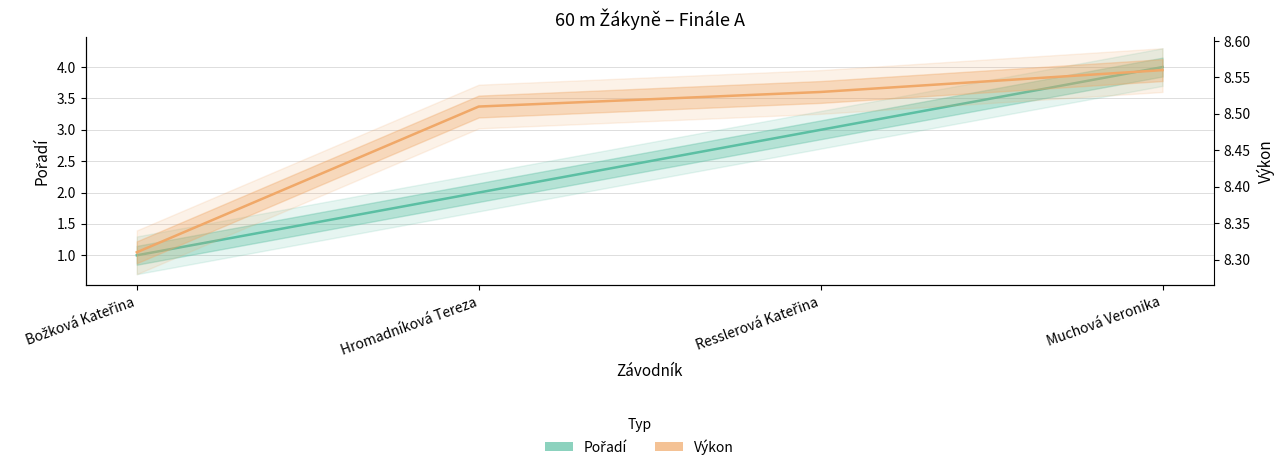

Between Božková Kateřina and Resslerová Kateřina, which series saw the biggest shift?

Pořadí